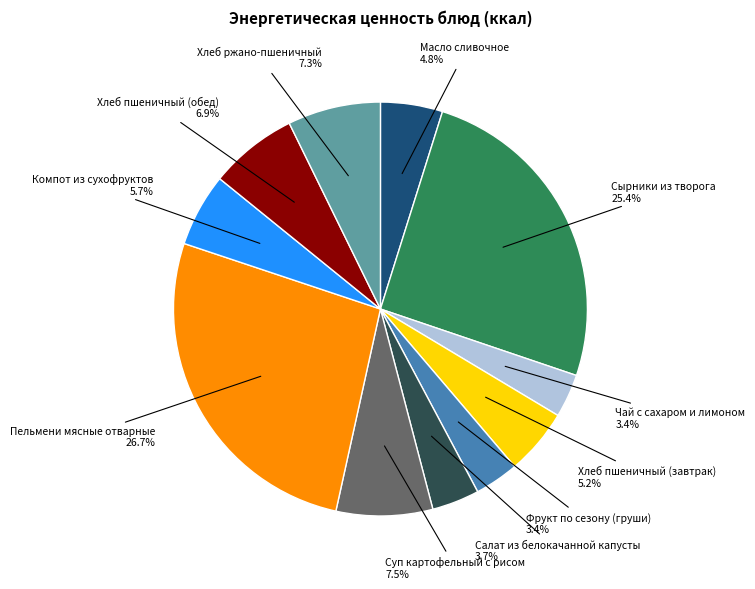

Is there a majority slice in this chart?

No